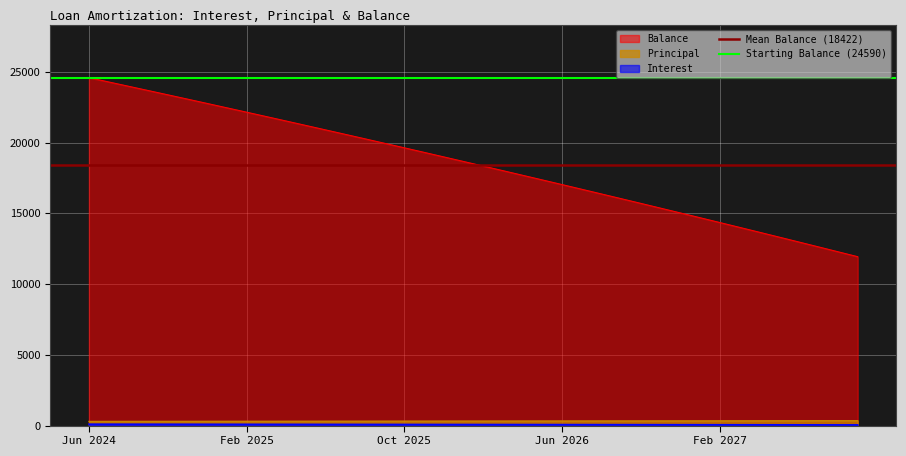

The Starting Balance (24590) series shows 24590.0 at Jun 2024. True or false?

True